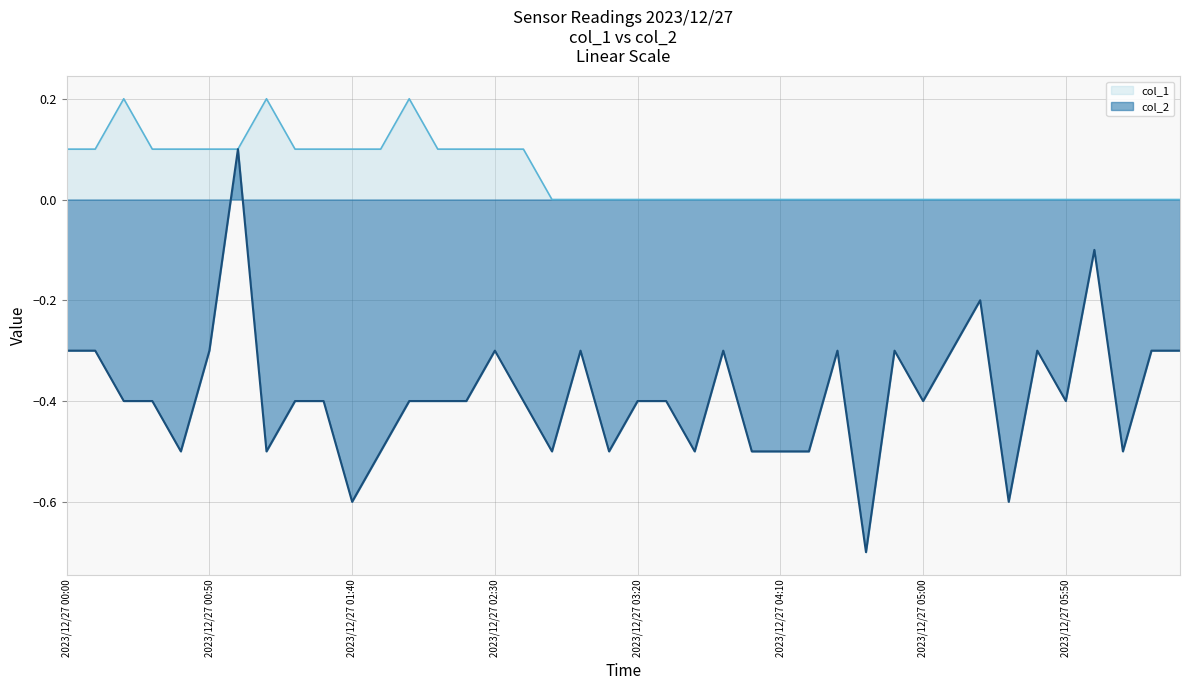

Count the number of categories in the chart.

40